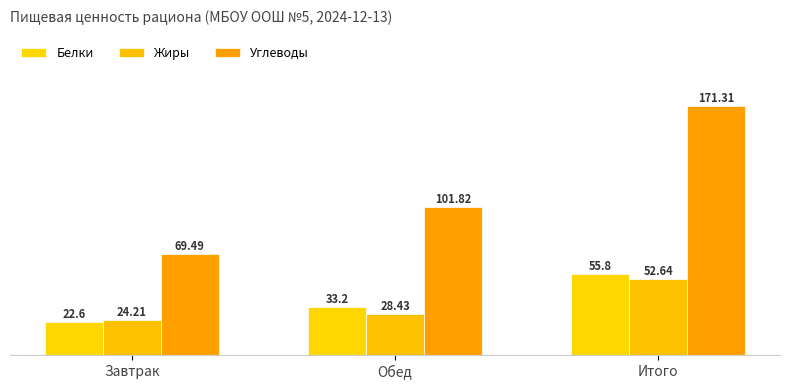

Is it true that Жиры equals 47.2 at Обед?

False